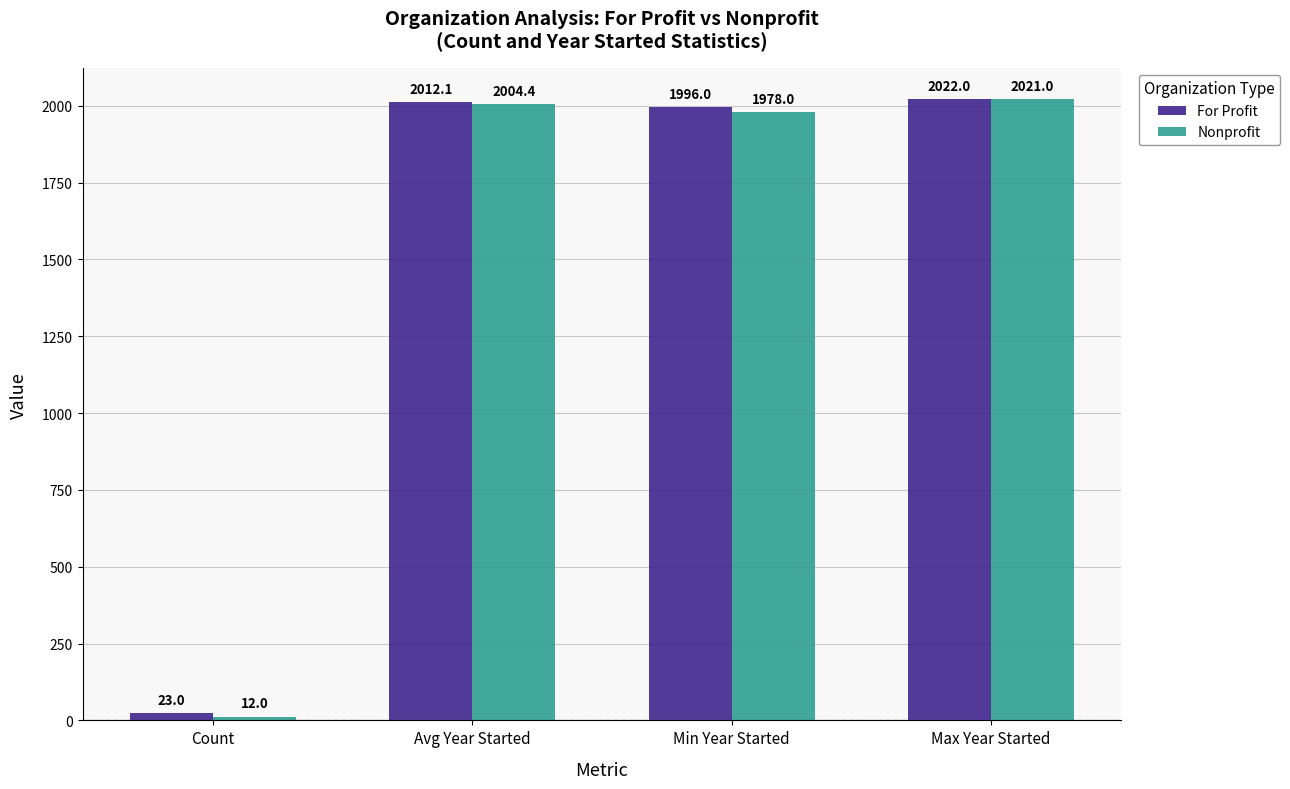

Reading right to left, what are all the values shown in this chart?

For Profit: Max Year Started=2022.0	Min Year Started=1996.0	Avg Year Started=2012.1	Count=23.0
Nonprofit: Max Year Started=2021.0	Min Year Started=1978.0	Avg Year Started=2004.4	Count=12.0